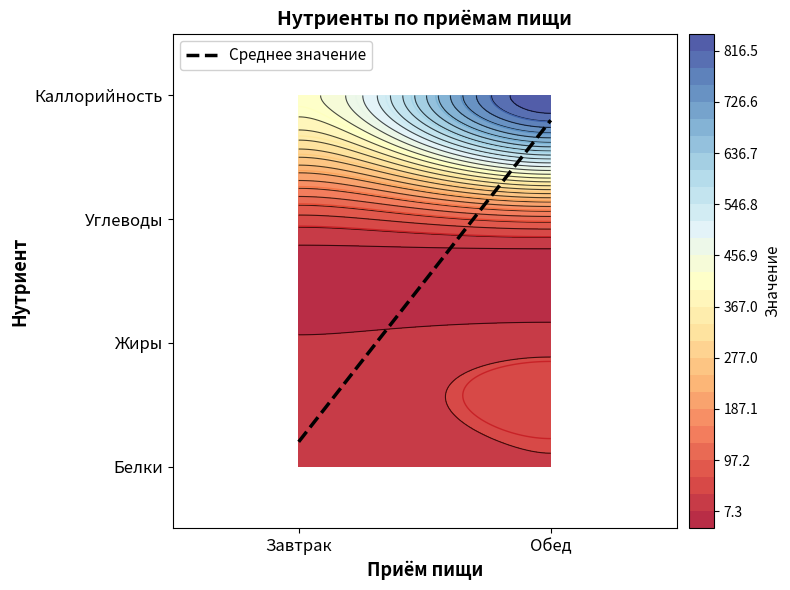

What is the average value of the Завтрак series?

127.1